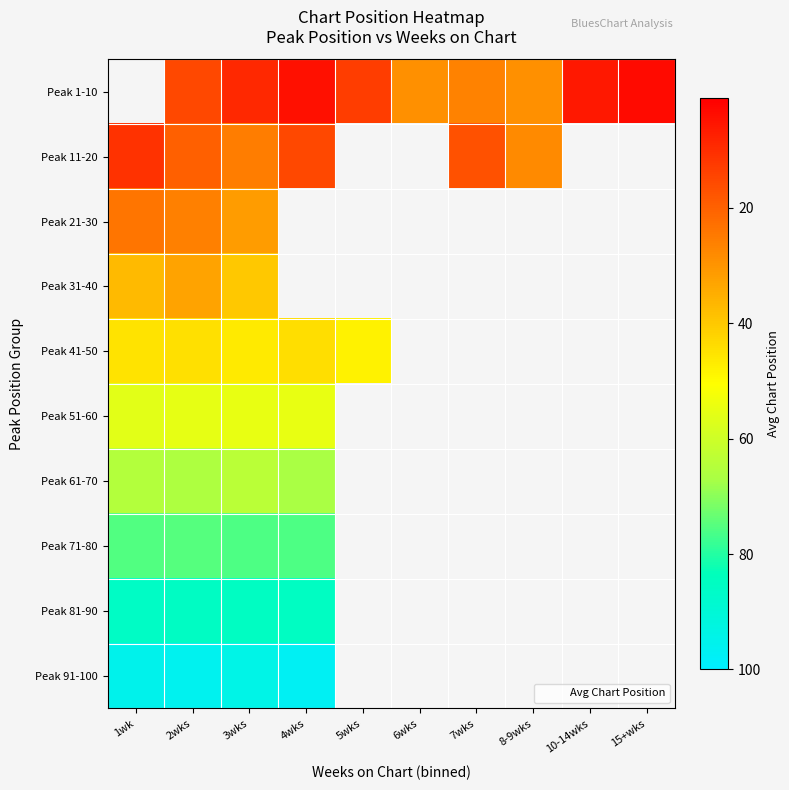

List the series in order of their overall mean, lowest first.

Peak 1-10, Peak 11-20, Peak 21-30, Peak 31-40, Peak 41-50, Peak 51-60, Peak 61-70, Peak 71-80, Peak 81-90, Peak 91-100